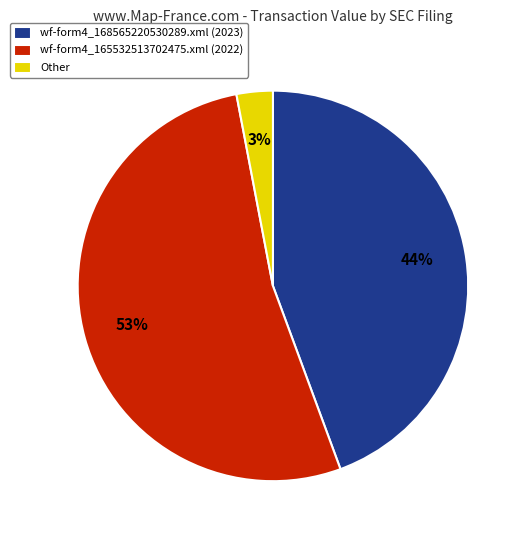

Is there any slice that represents more than half of the pie?

Yes